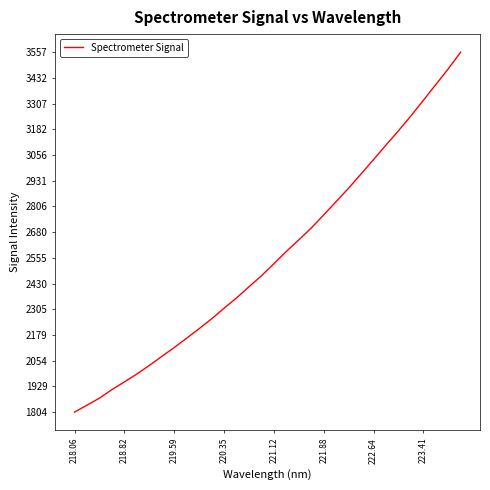

What is the greatest value displayed?

3557.3